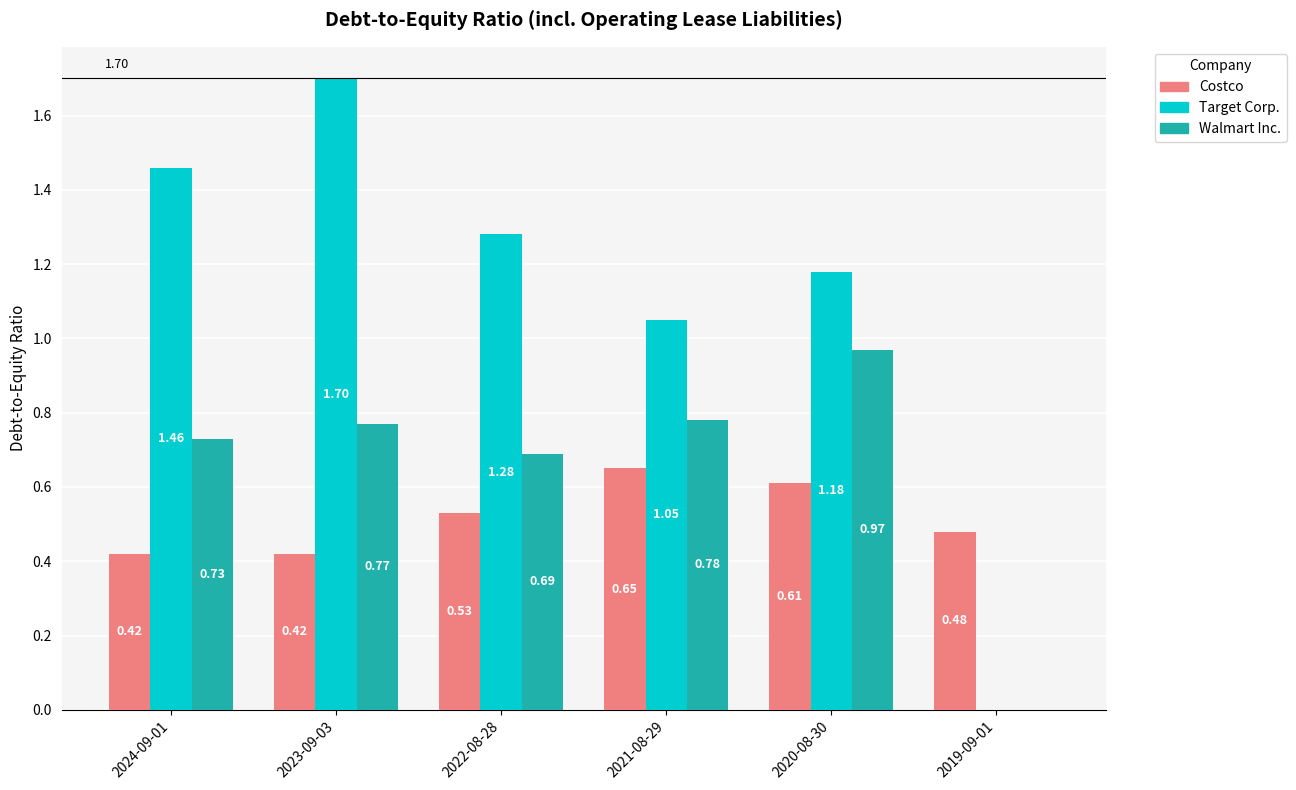

Which series has the largest total across all categories?

Target Corp.